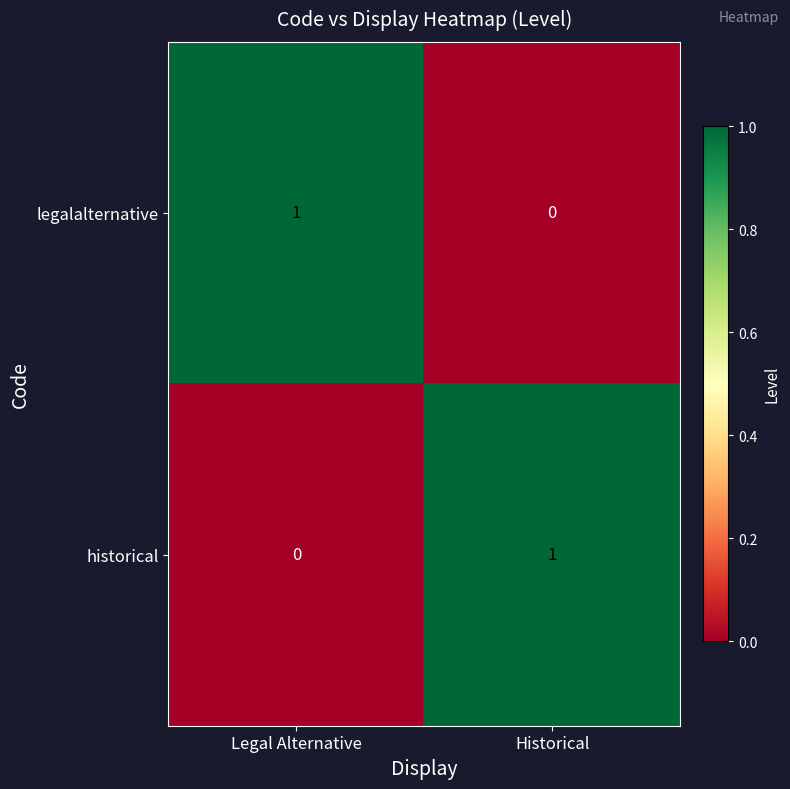

Rank the categories by historical value from lowest to highest.

Legal Alternative, Historical